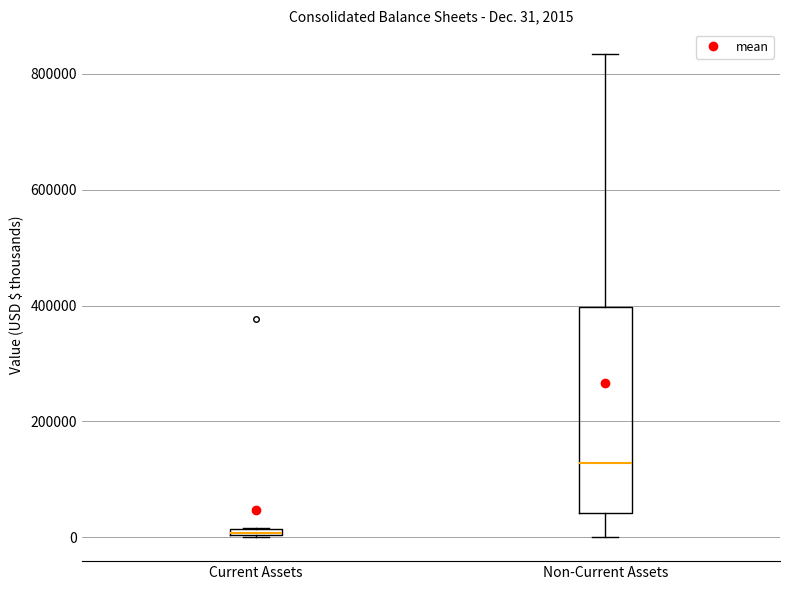

Comparing the boxes themselves (not the whiskers), which one is the tallest?

Non-Current Assets